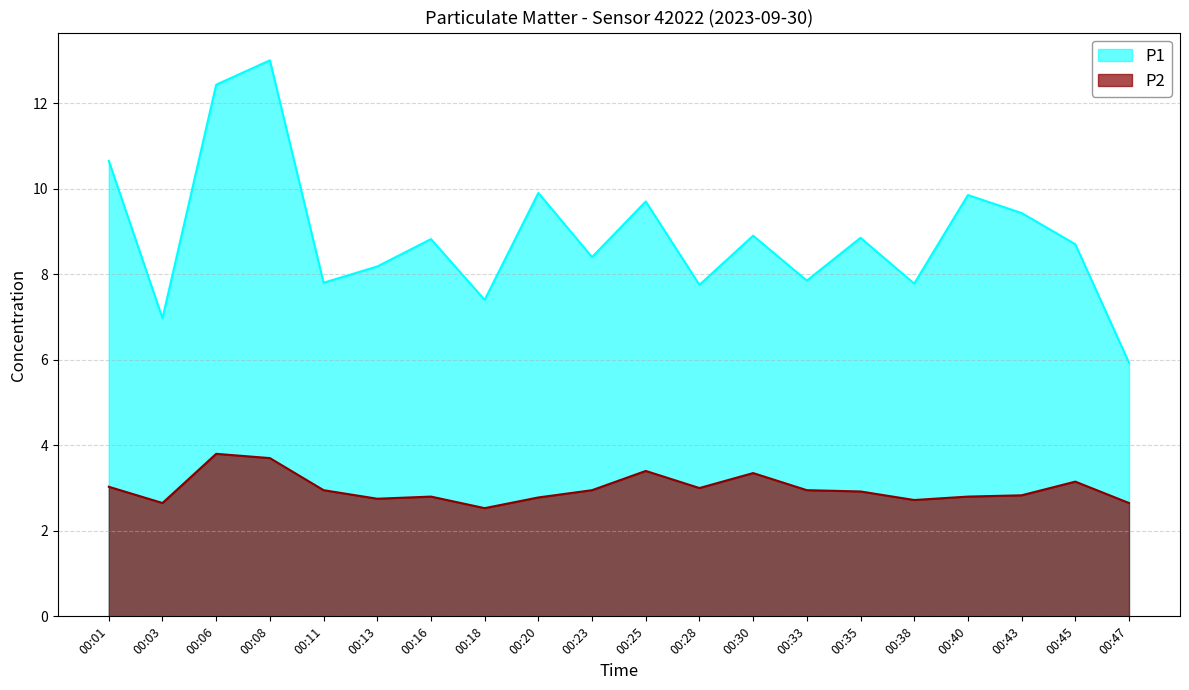

True or false: P1 has more than 0 interior local peaks.

True